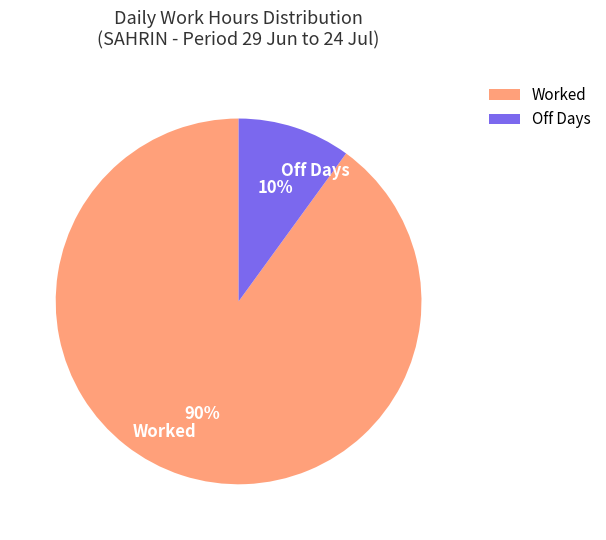

Which has a higher value, Off Days or Worked?

Worked